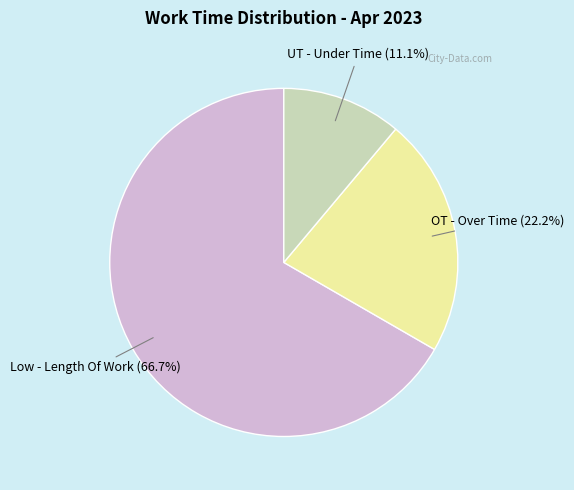

Is there a majority slice in this chart?

Yes